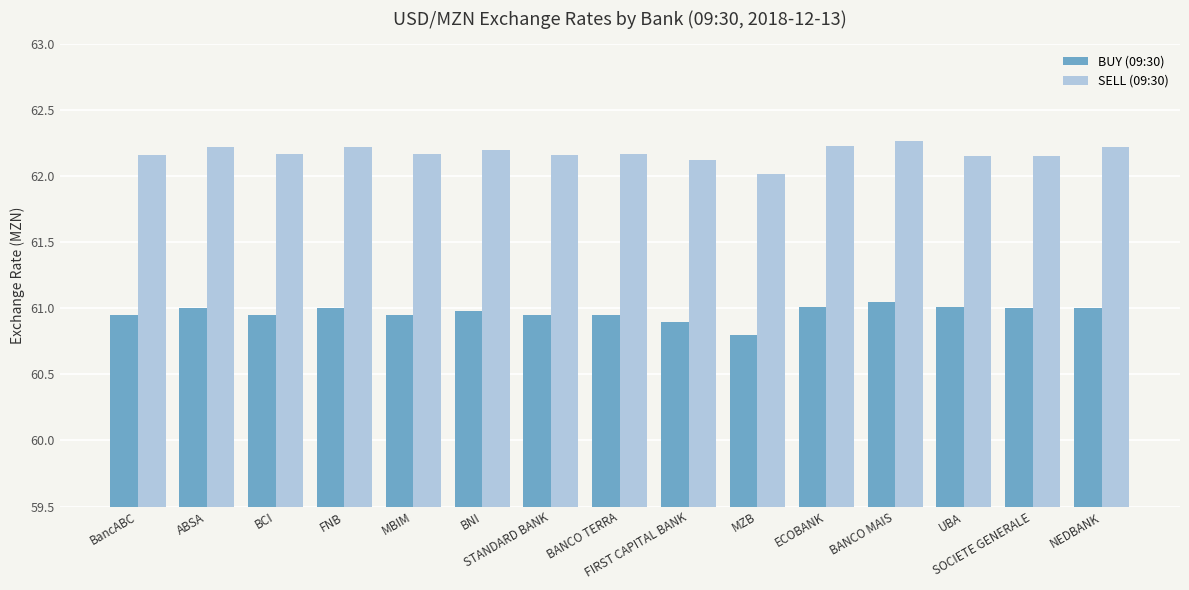

What is the greatest value displayed?

62.3